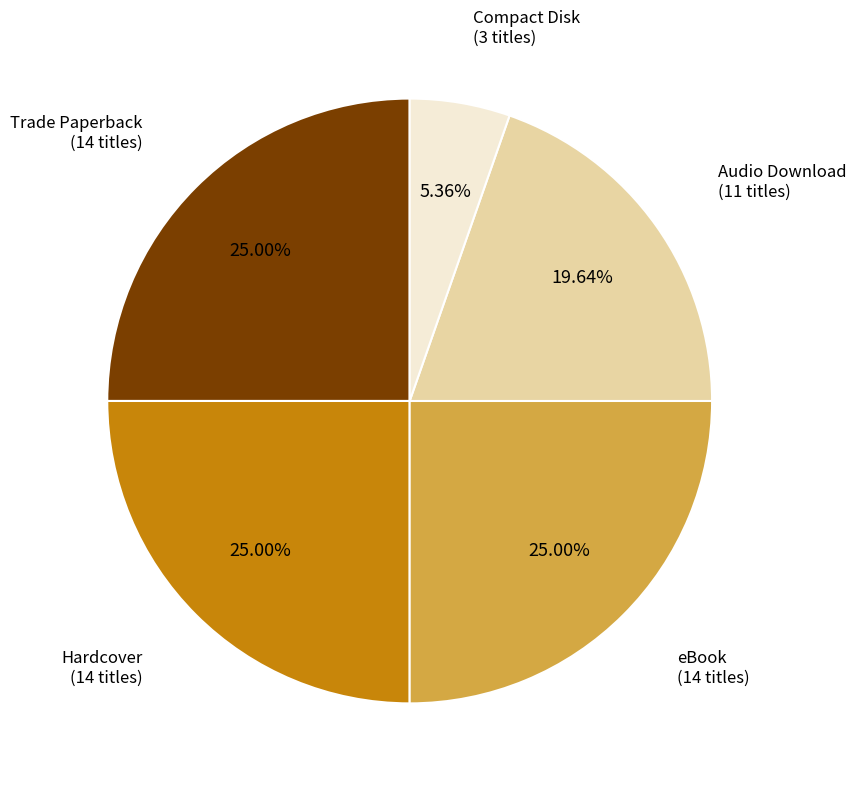

Is there a majority slice in this chart?

No